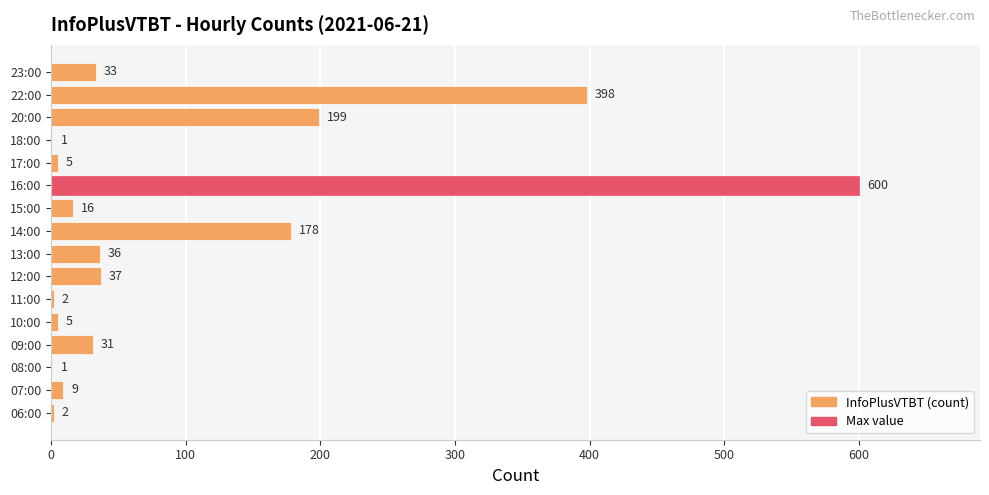

Where is the data nearest to the value 300?

22:00